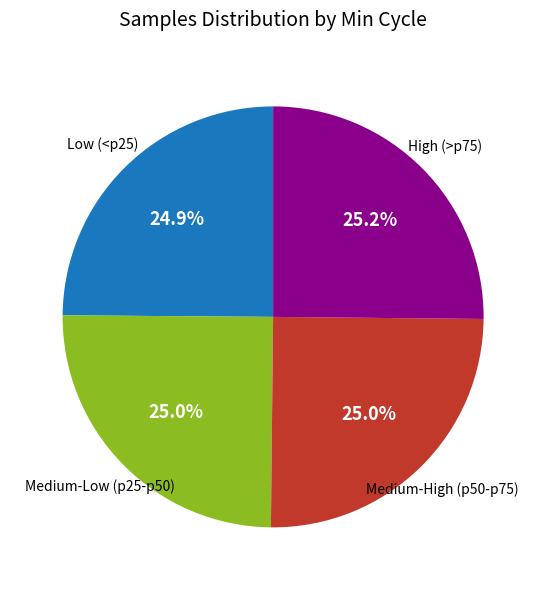

Is there any slice that represents more than half of the pie?

No